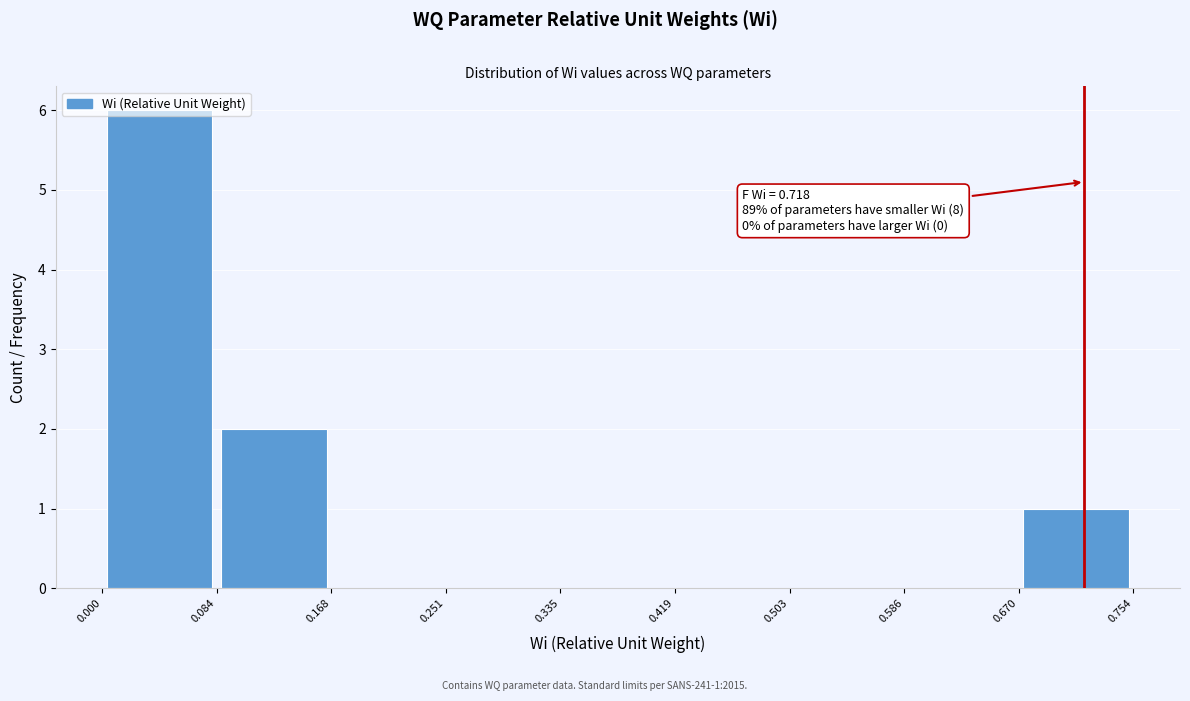

Which range on the x-axis has the tallest bar?

0.000 to 0.084